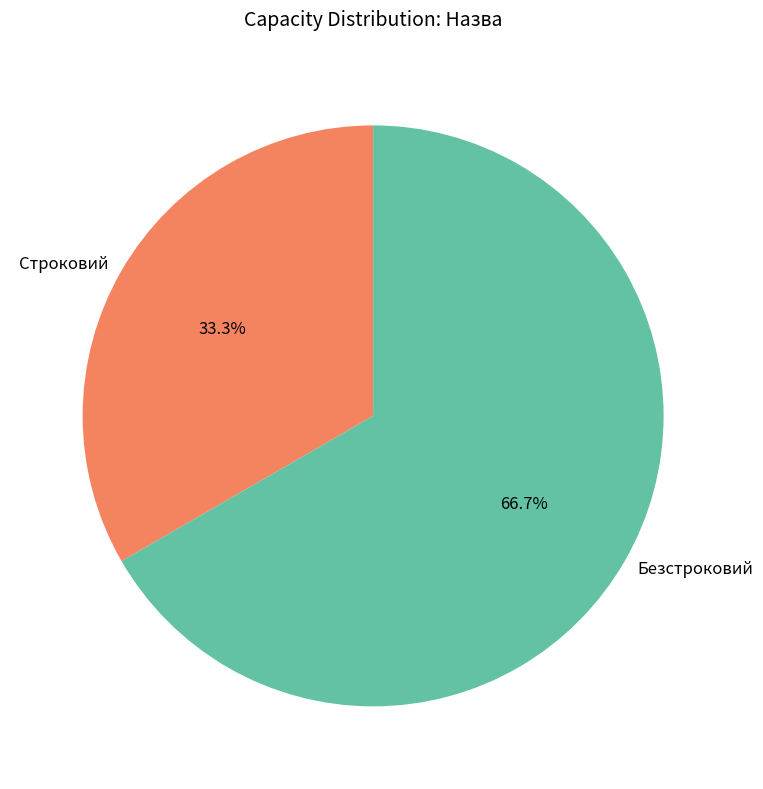

The Строковий slice represents 33% of the pie. True or false?

True